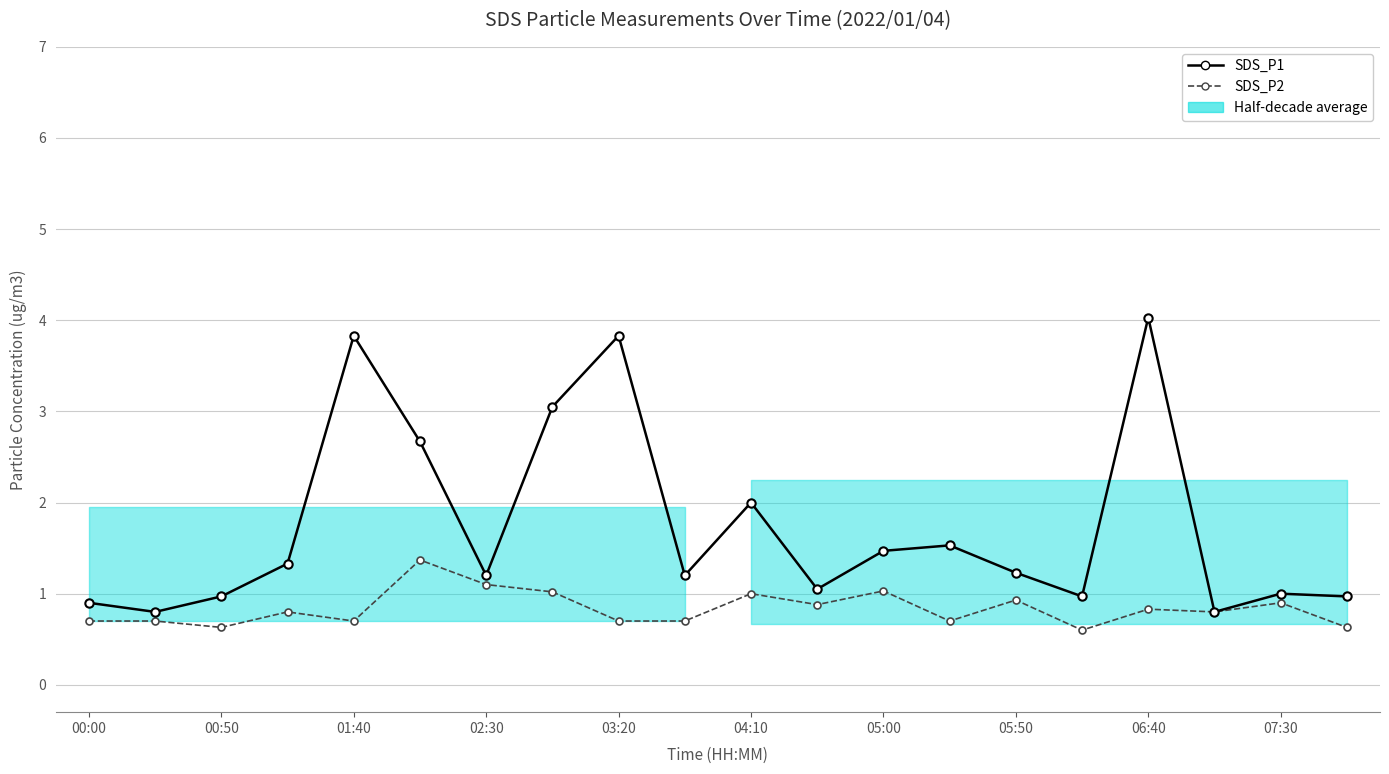

At how many categories does at least one series exceed 0?

20